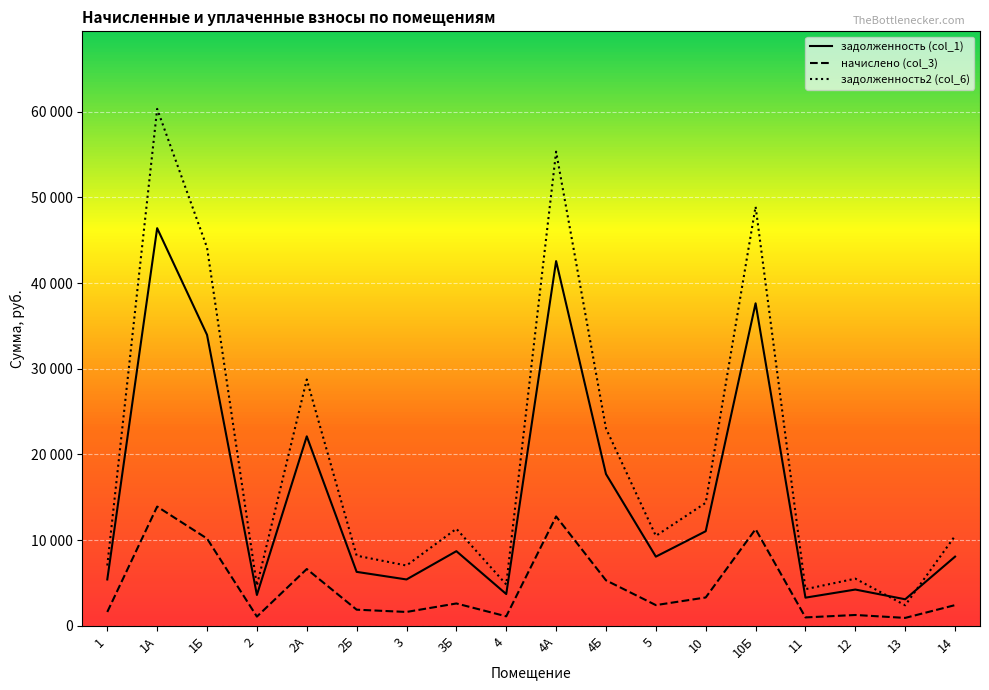

What are all the series names shown in the legend?

задолженность (col_1), начислено (col_3), задолженность2 (col_6)